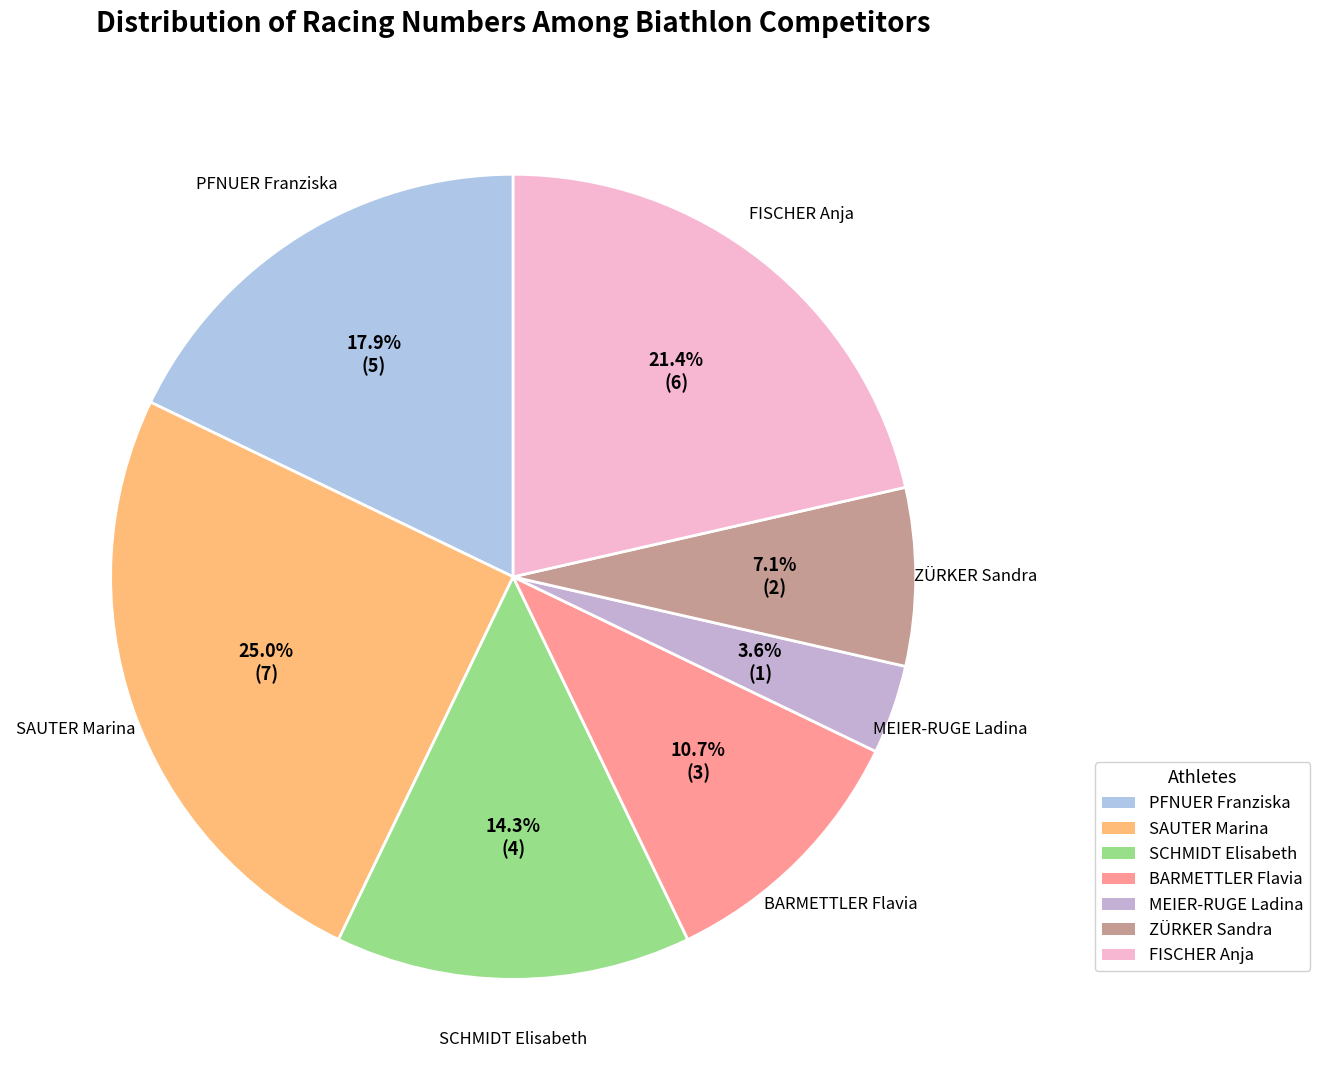

Combined, what portion of the pie is FISCHER Anja and PFNUER Franziska?

39.3%